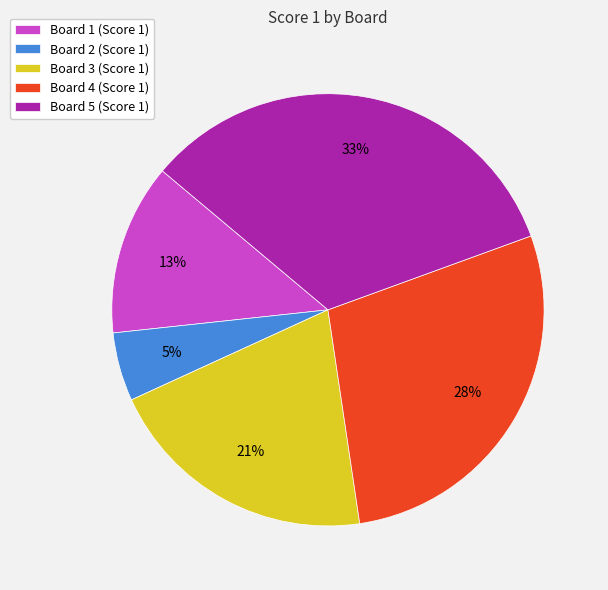

Combined, do Board 2 (Score 1) and Board 1 (Score 1) account for over 50%?

No